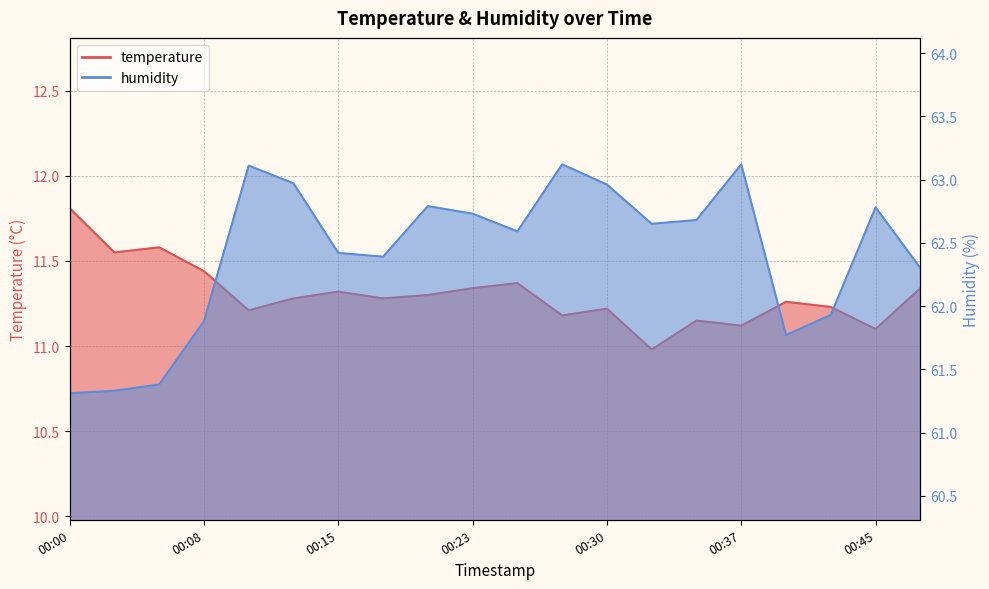

Is it true that humidity equals 108.3 at 00:10?

False